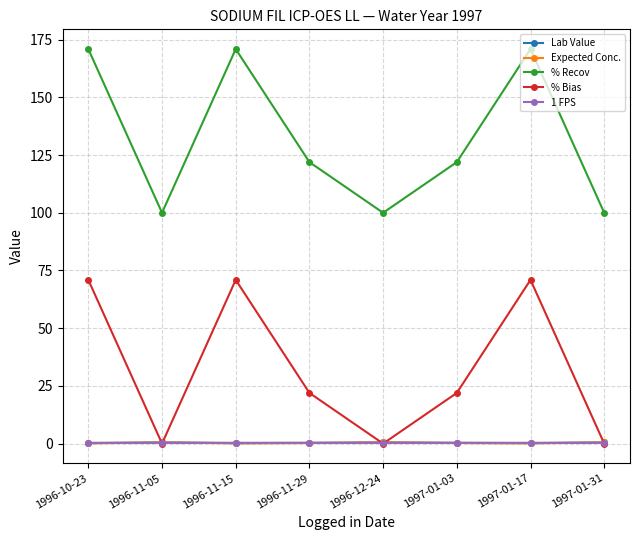

What is the lowest value of the % Recov series?

100.0